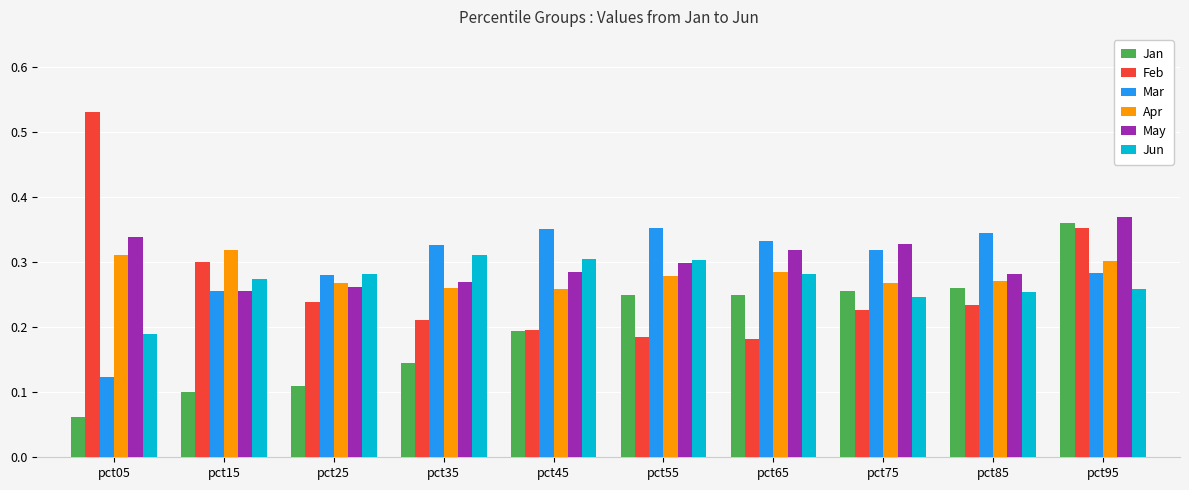

Rank the series by their maximum value, from lowest to highest.

Jun, Apr, Mar, Jan, May, Feb